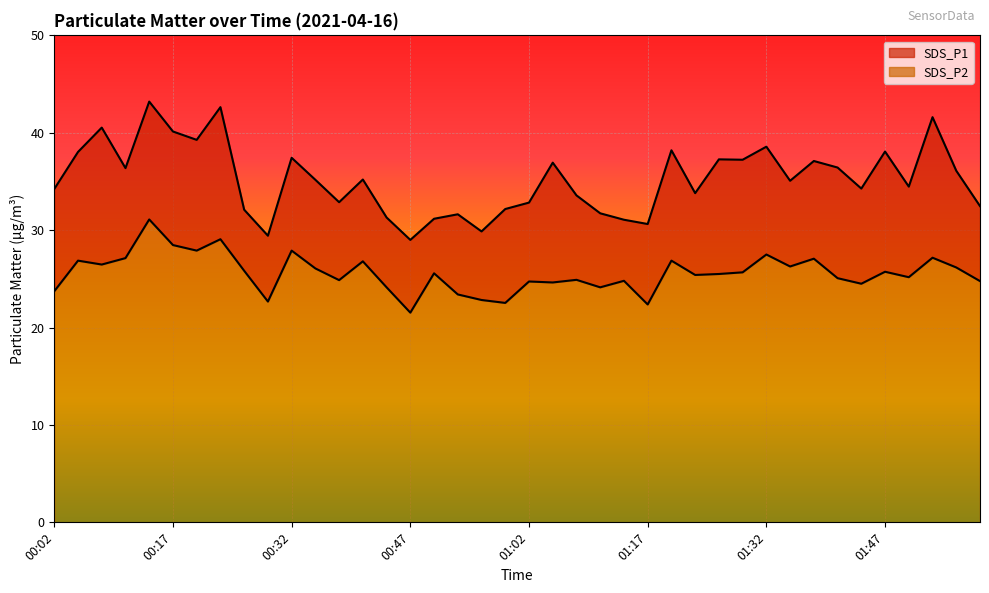

At how many categories does at least one series exceed 31?

36